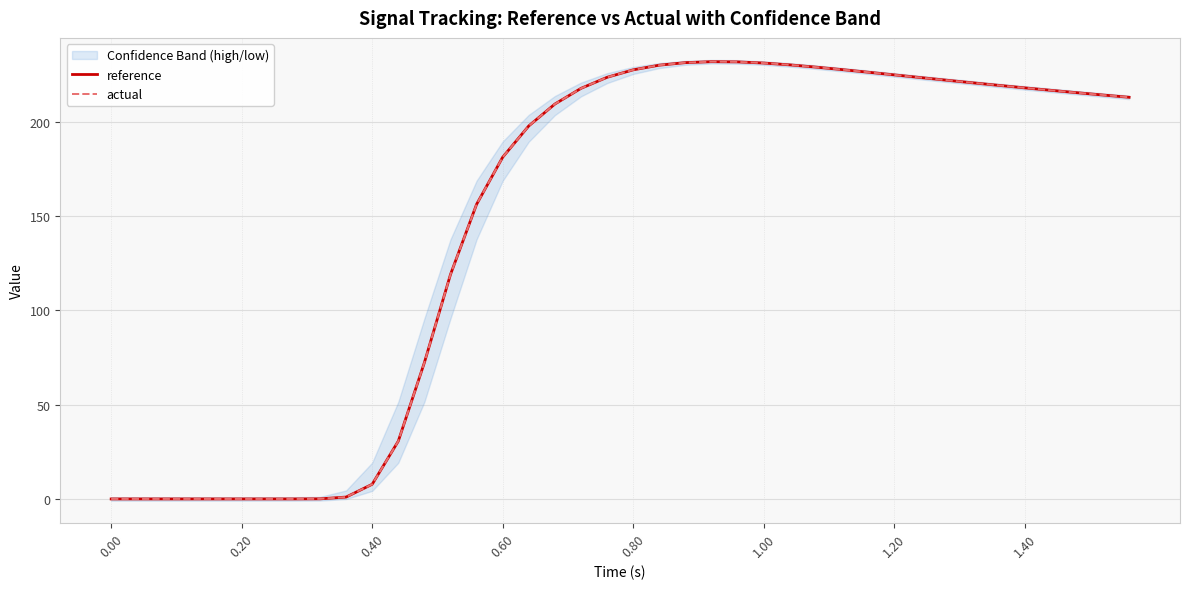

What is the highest value of the actual series?

232.0